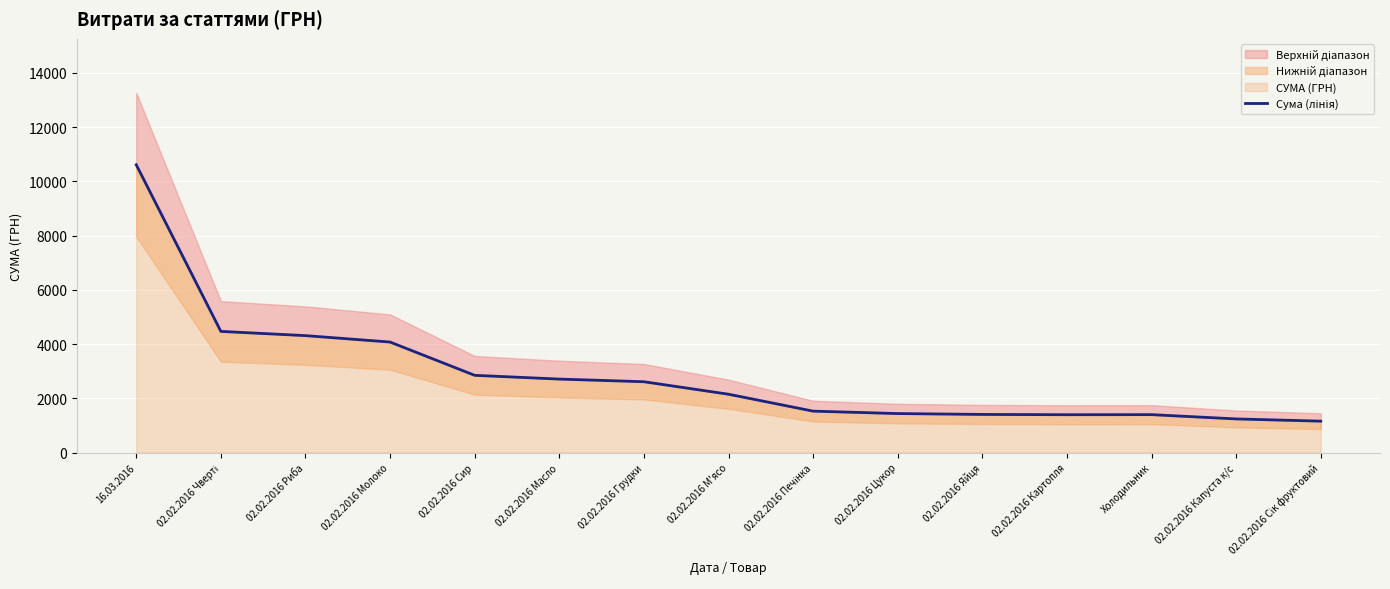

How many points are lower than both their immediate neighbors (excluding endpoints)?

1